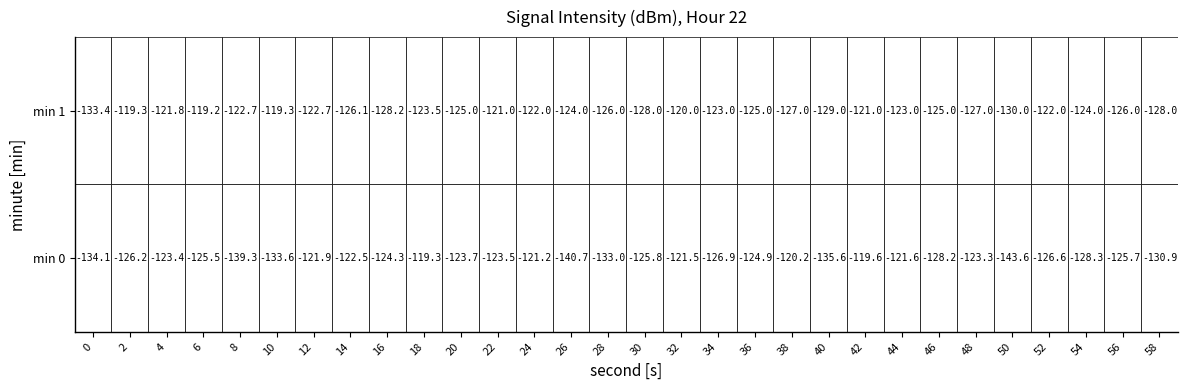

The value of 0 at 2 is -195.9. True or false?

False